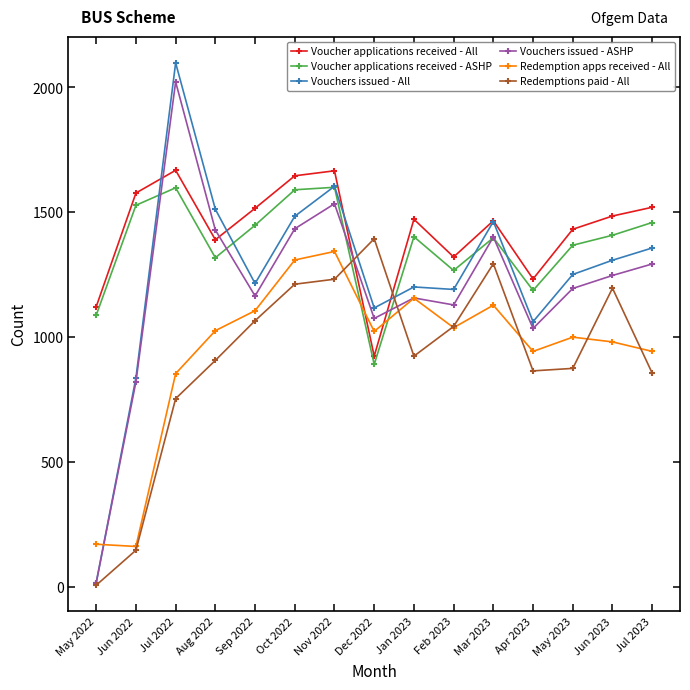

The value of Voucher applications received - All at Aug 2022 is 516. True or false?

False